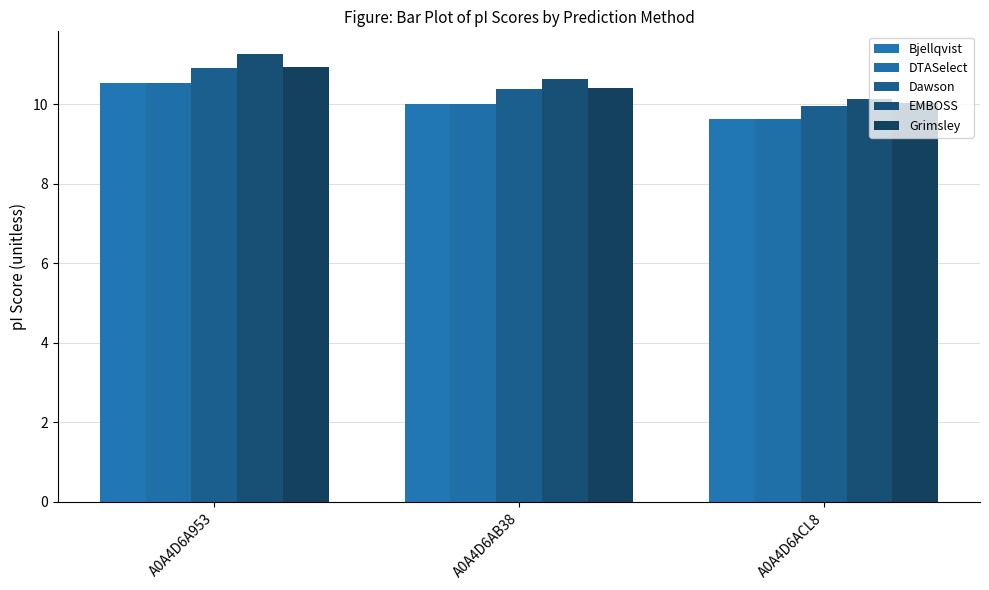

Is the value of Dawson at A0A4D6AB38 greater than the value of EMBOSS at A0A4D6ACL8?

Yes